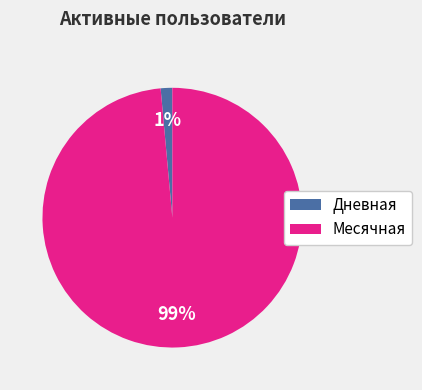

Is it true that Месячная is 89% of the pie?

False